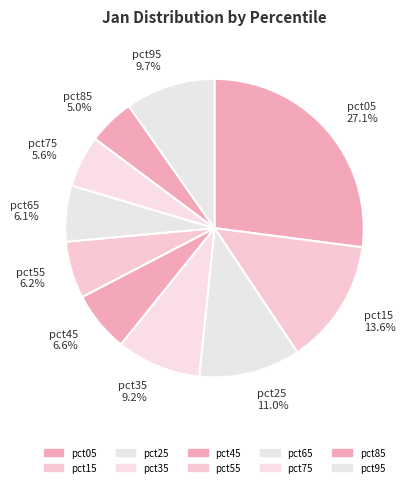

What is the largest slice in the pie chart?

pct05